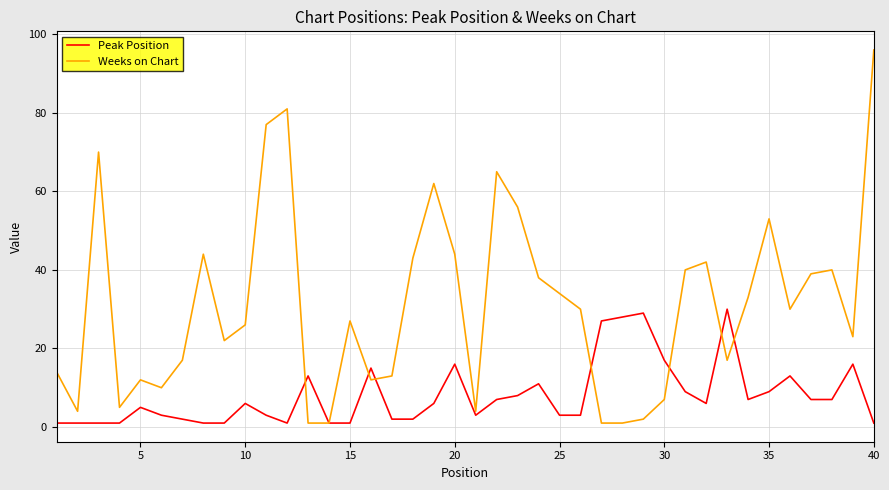

What is the maximum value shown in the chart?

96